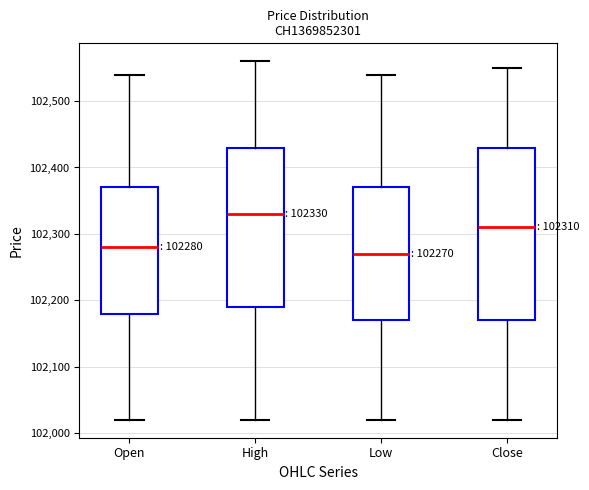

Comparing the boxes themselves (not the whiskers), which one is the tallest?

Close